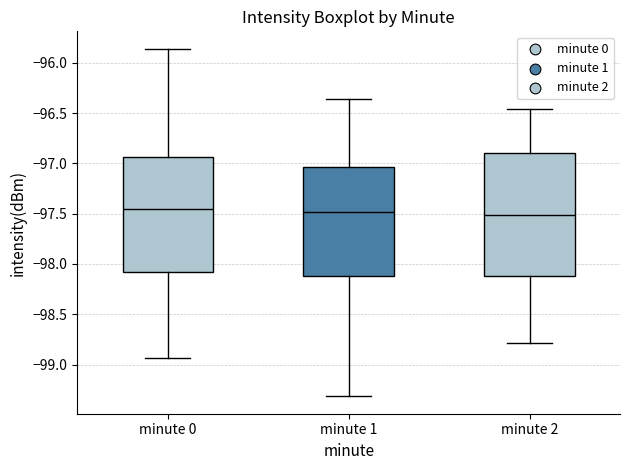

Reading left to right, transcribe this box plot: for each box, give where its median line is, the range the box spans, and where its two whiskers end, as read against the y-axis. The values are not printed on the chart, so give them approximately, as read against the axis.

minute 0: median -97.45, box -98.10 to -96.95, whiskers -98.95 to -95.85
minute 1: median -97.50, box -98.10 to -97.05, whiskers -99.30 to -96.35
minute 2: median -97.50, box -98.10 to -96.90, whiskers -98.80 to -96.45